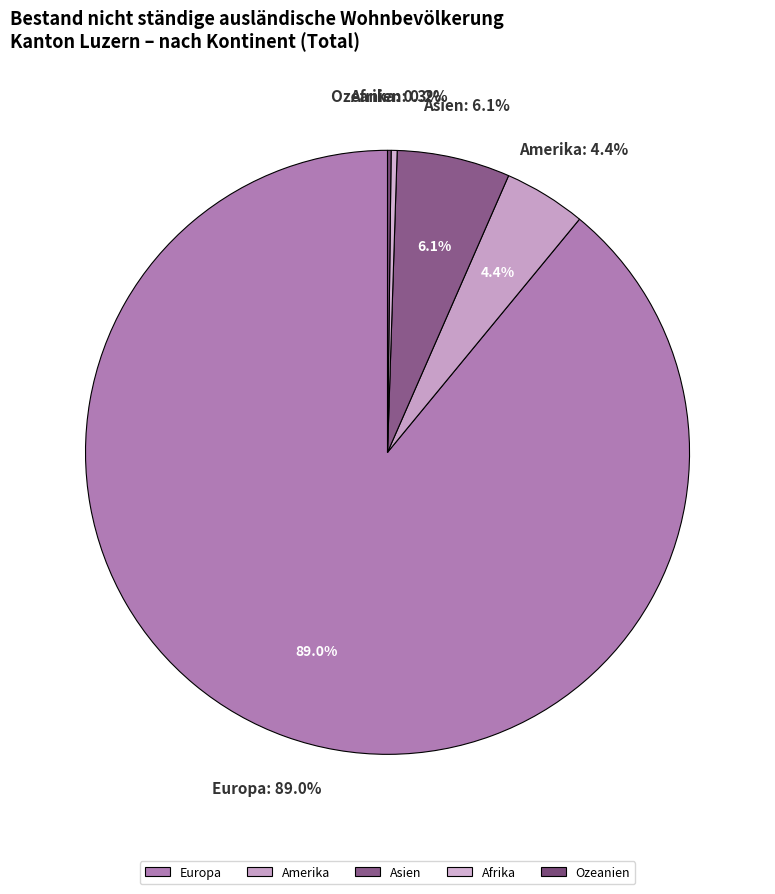

Is there a majority slice in this chart?

Yes